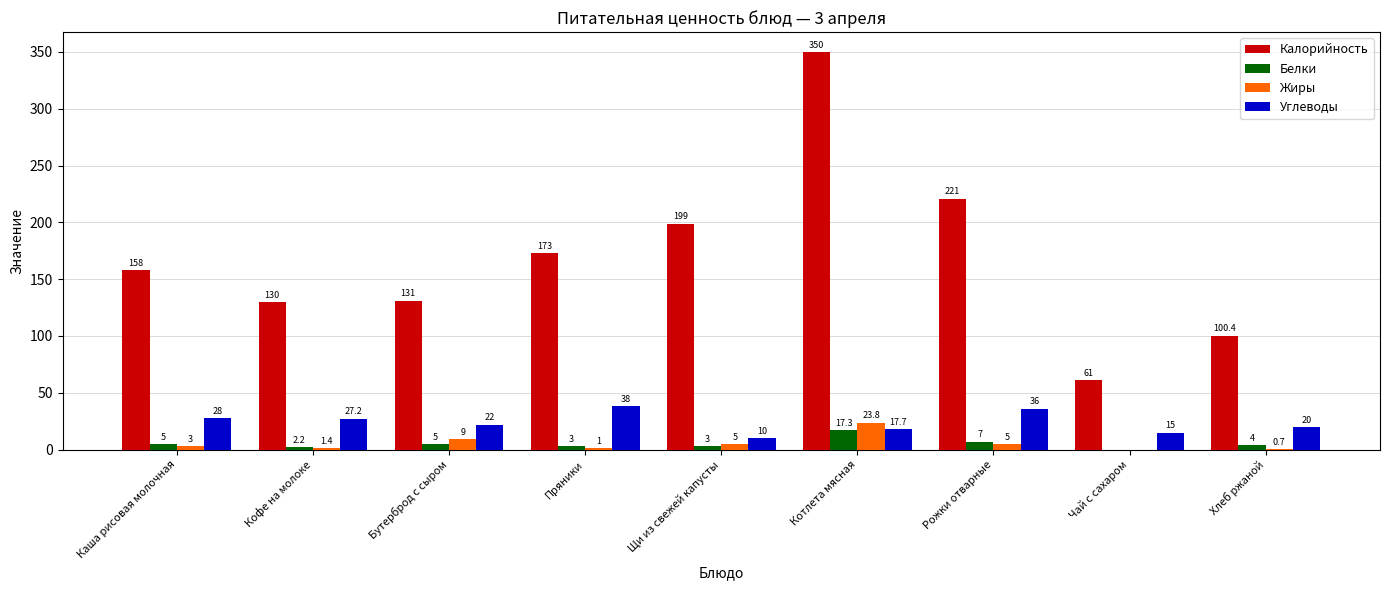

Read the Калорийность value at Хлеб ржаной.

100.4